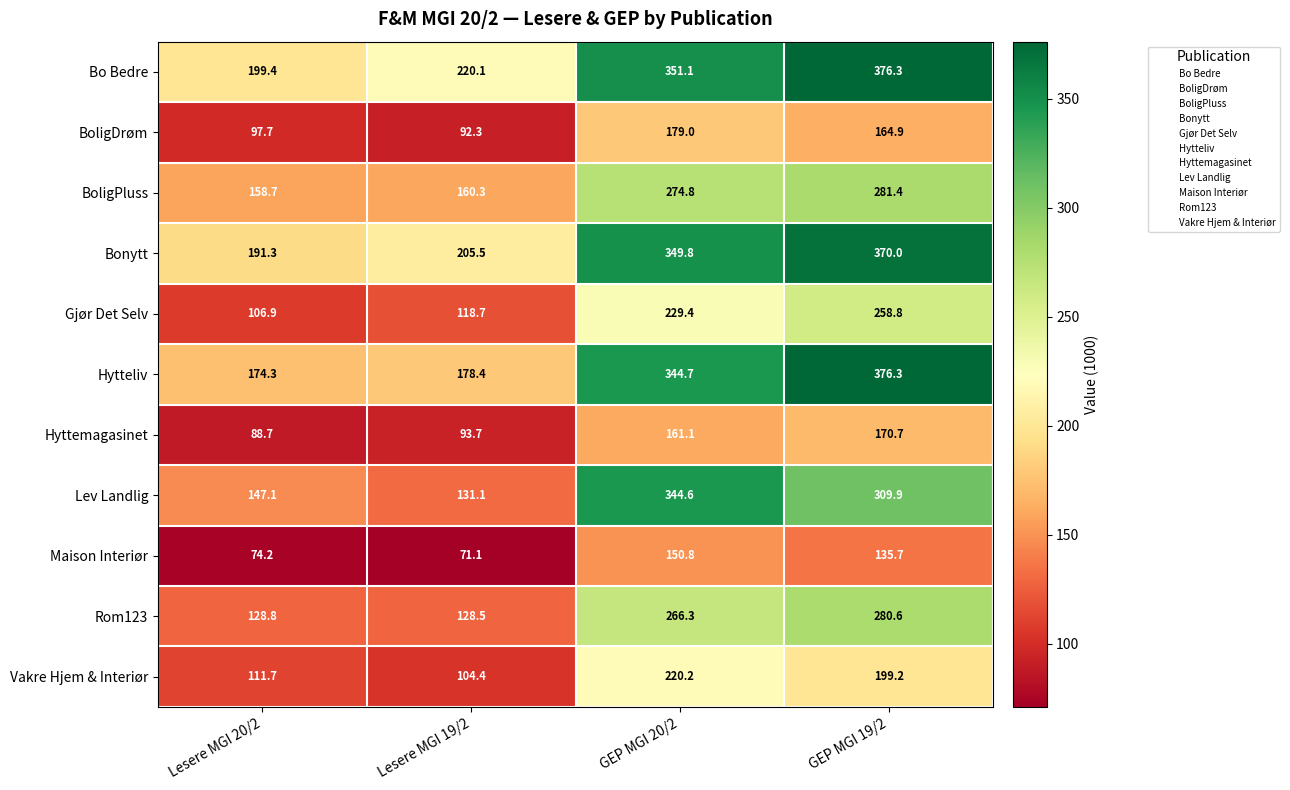

What is the lowest value of the Hytteliv series?

174.3